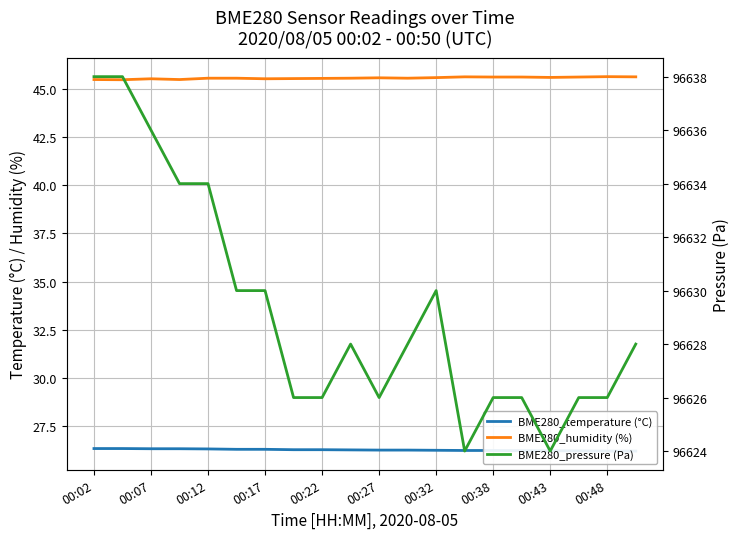

Does the chart display data point markers on the line(s)?

No